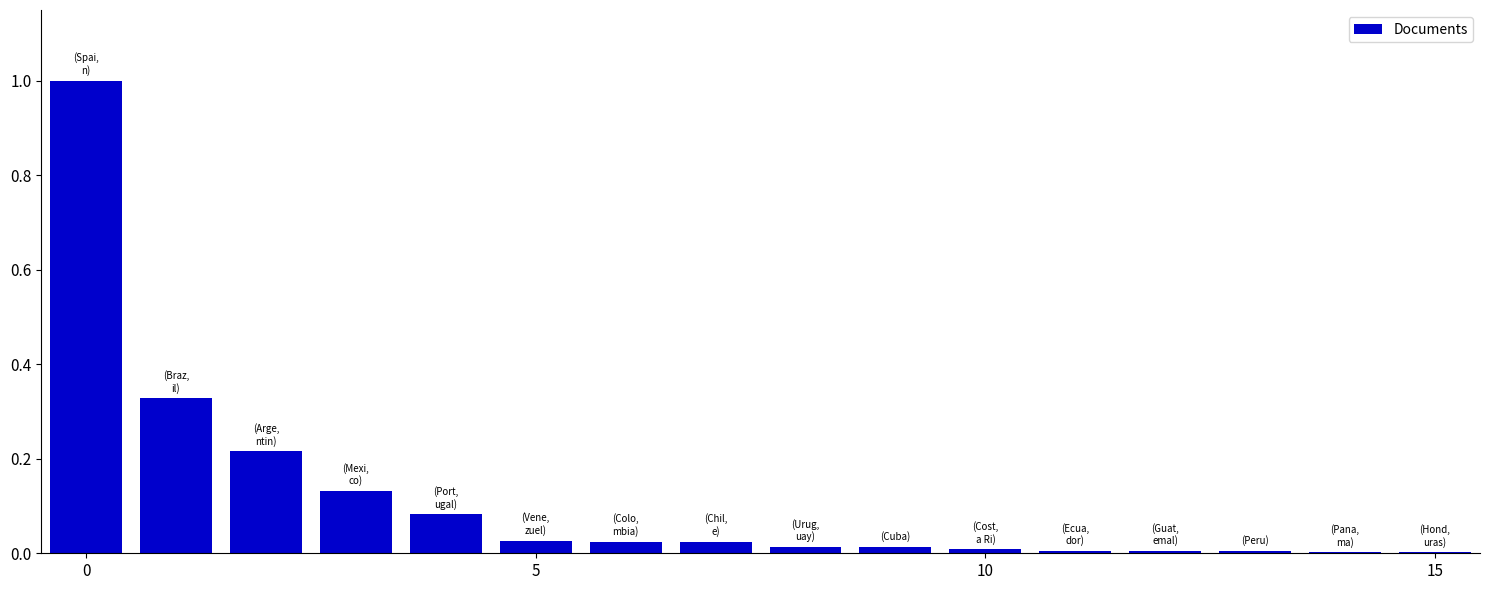

What is the sum of all values?

1.9